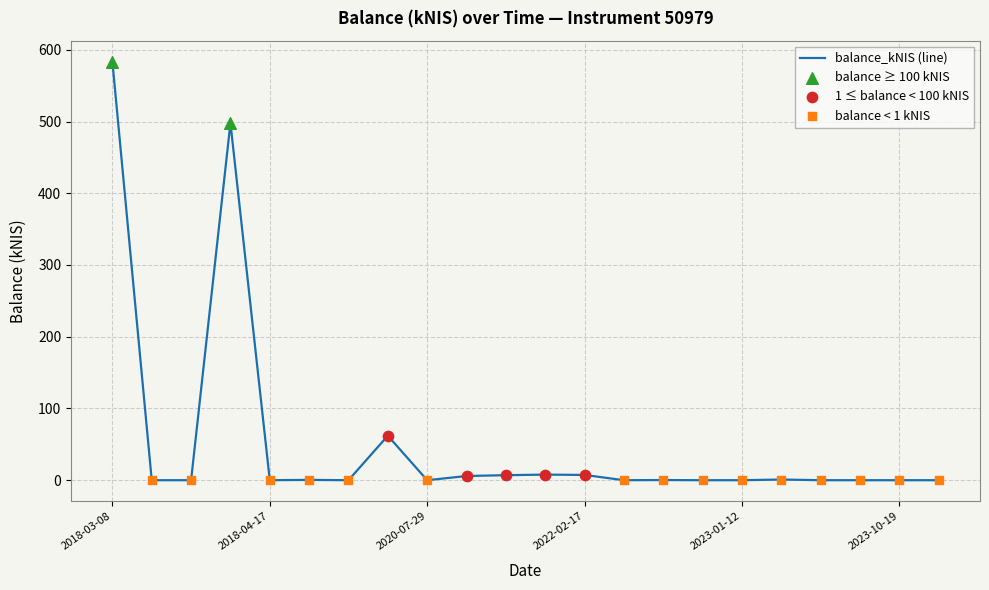

What is the greatest value displayed?

583.5